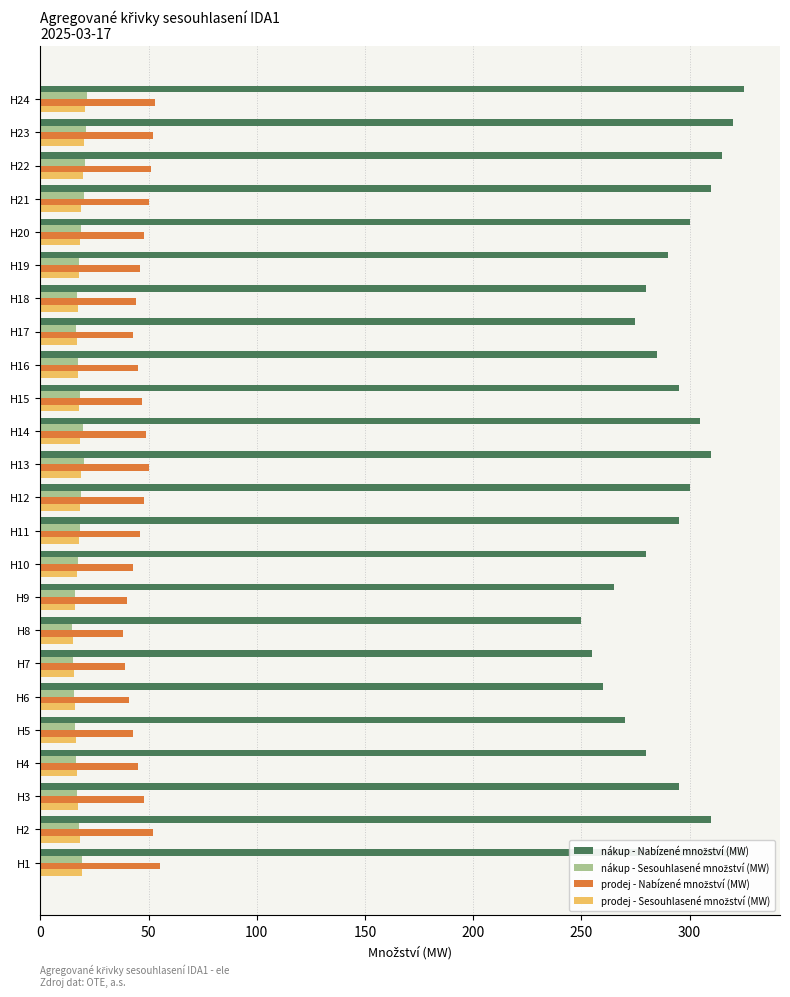

At H9, list the series in order from largest to smallest.

nákup - Nabízené množství (MW), prodej - Nabízené množství (MW), nákup - Sesouhlasené množství (MW), prodej - Sesouhlasené množství (MW)